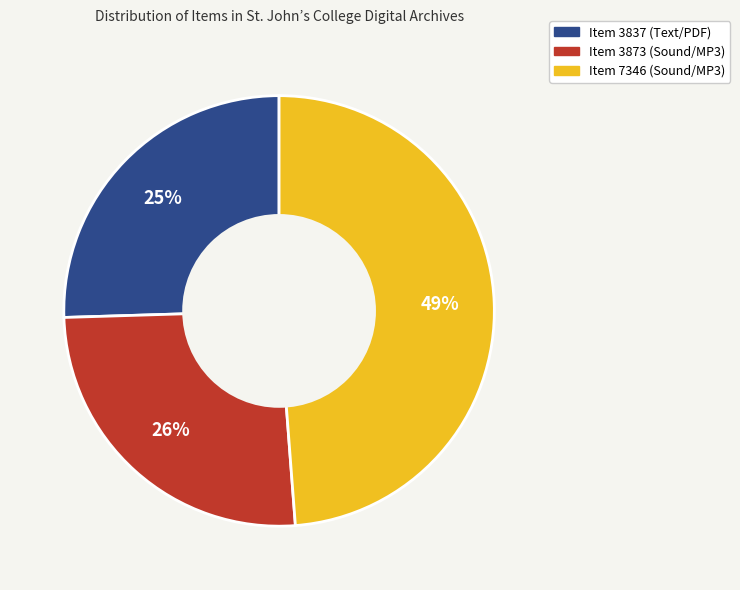

Is there a majority slice in this chart?

No